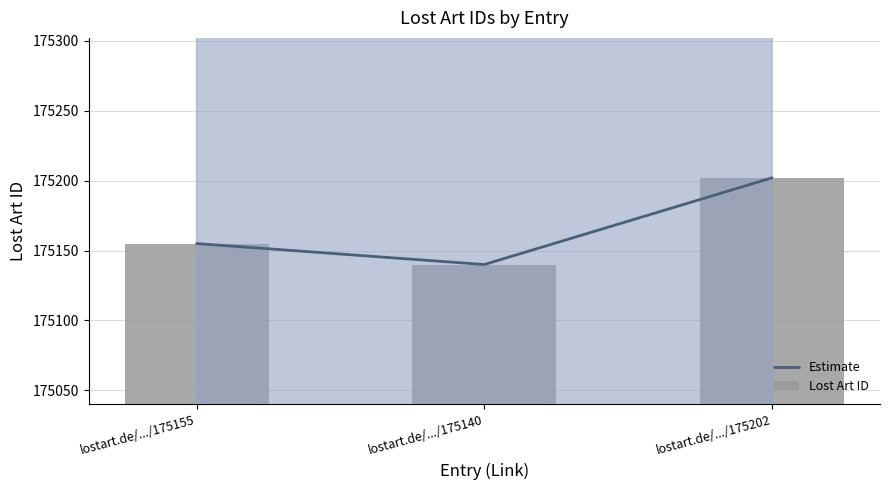

Rank the categories by Estimate value from lowest to highest.

lostart.de/.../175140, lostart.de/.../175155, lostart.de/.../175202